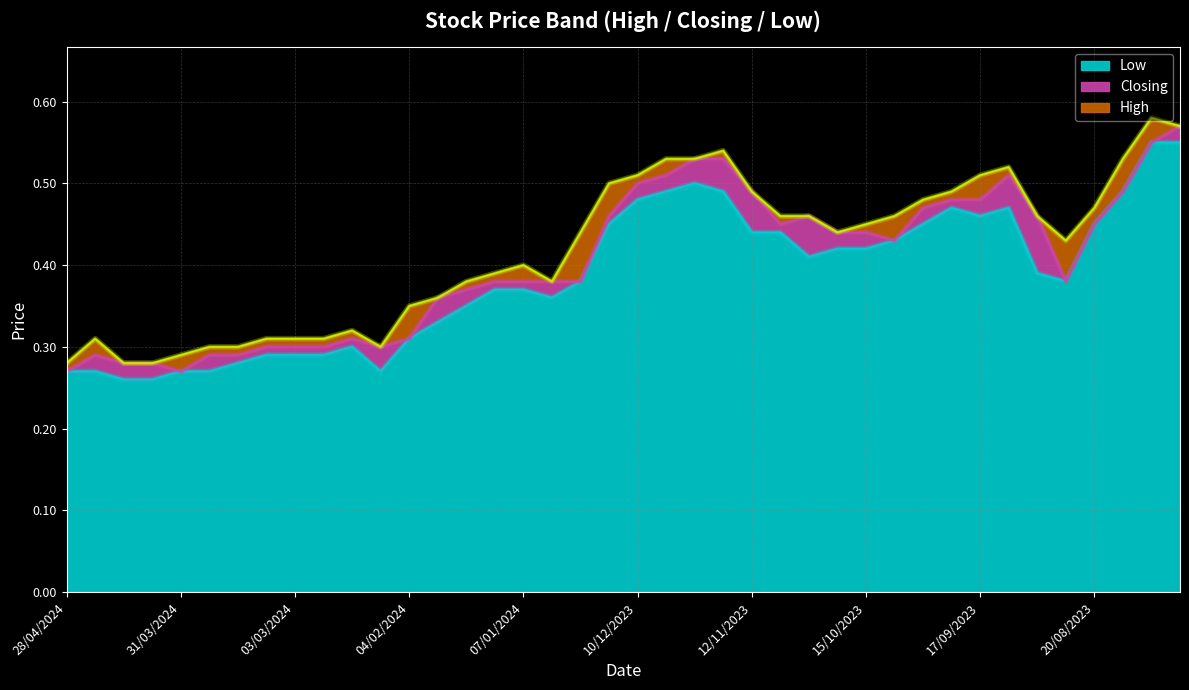

Which category has the lowest value in the Low series?

14/04/2024